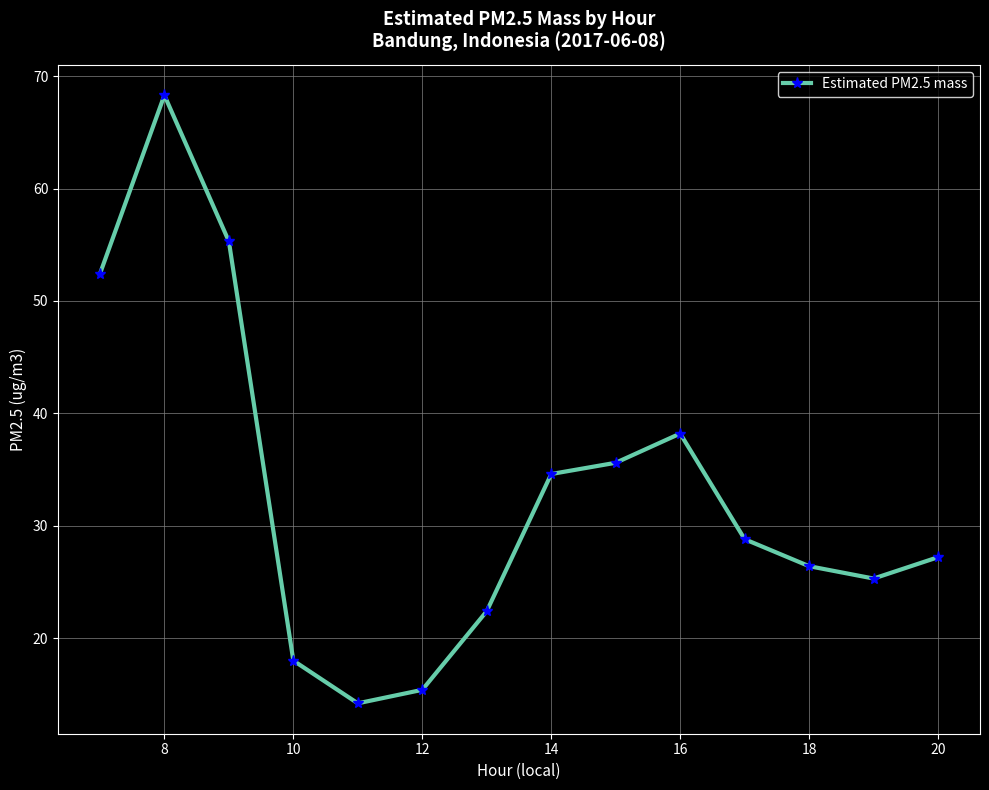

What is the sum of all values?

462.1